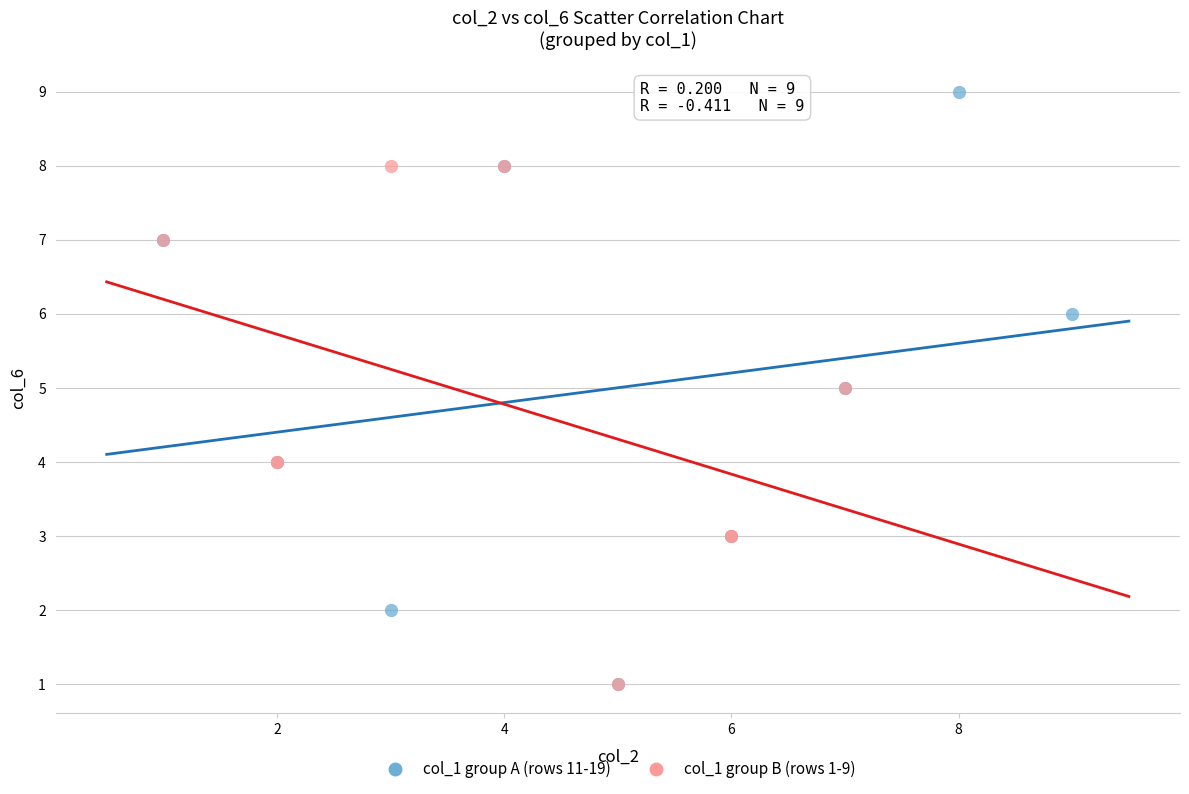

Which series reaches the maximum Y coordinate?

col_1 group A (rows 11-19)